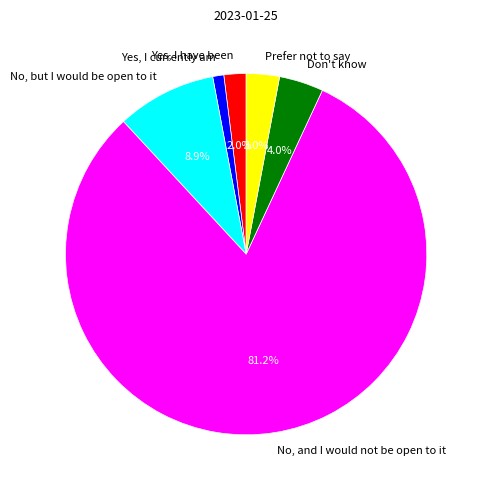

How many segments does this pie chart have?

6